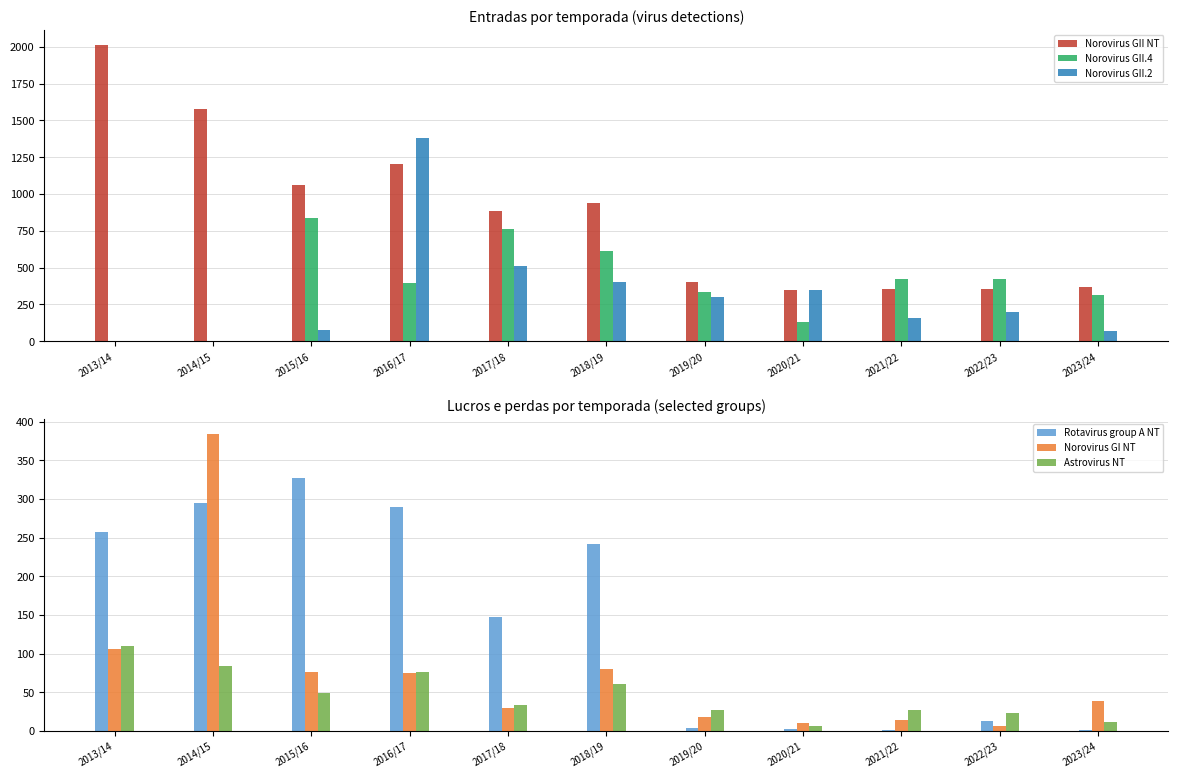

What is the label of the 4th bar from the left?

2016/17